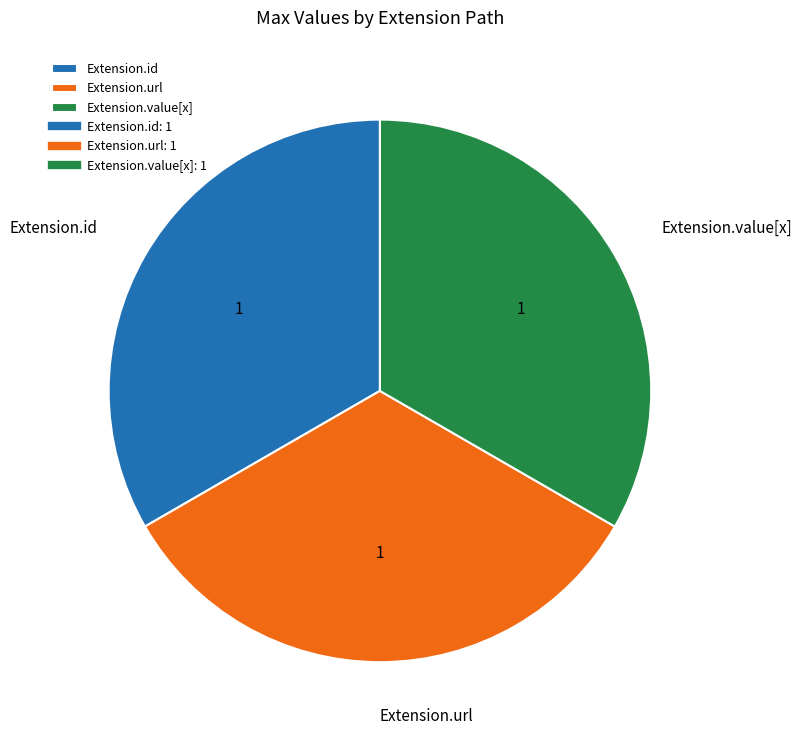

The Extension.value[x] slice represents 44% of the pie. True or false?

False